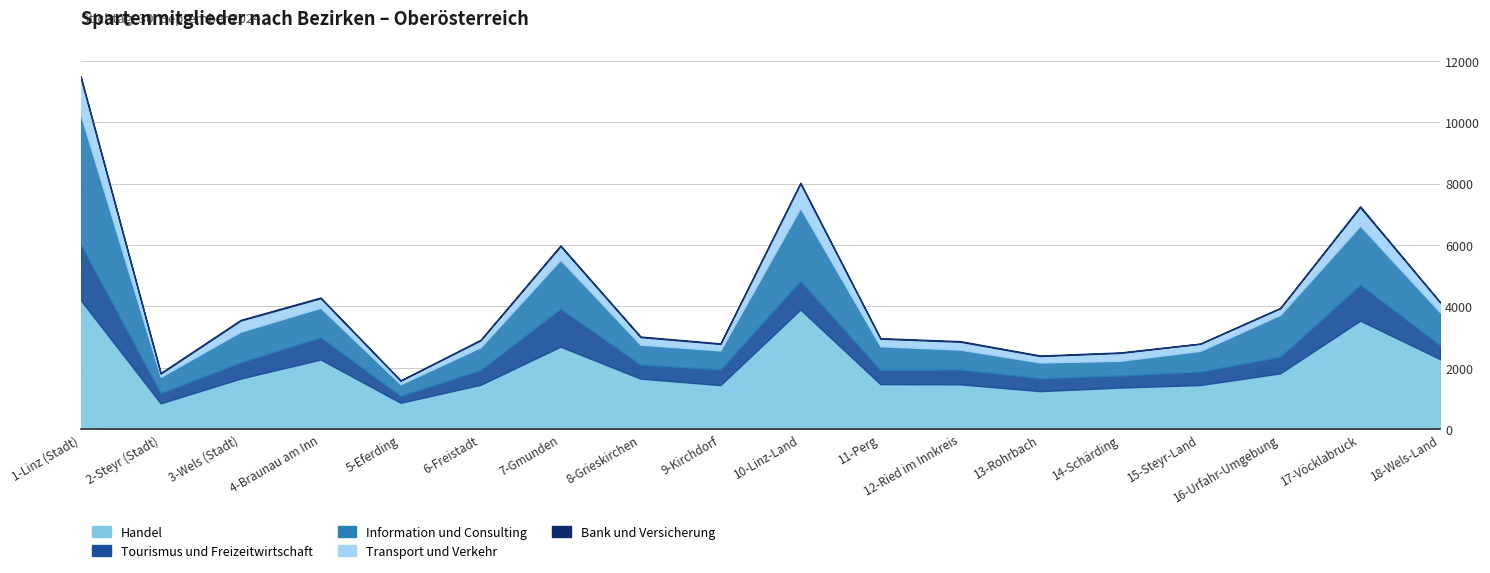

Reading right to left, transcribe all the data shown in this chart.

Handel: 18-Wels-Land=2280	17-Vöcklabruck=3534	16-Urfahr-Umgebung=1817	15-Steyr-Land=1436	14-Schärding=1354	13-Rohrbach=1237	12-Ried im Innkreis=1459	11-Perg=1467	10-Linz-Land=3897	9-Kirchdorf=1434	8-Grieskirchen=1645	7-Gmunden=2687	6-Freistadt=1444	5-Eferding=859	4-Braunau am Inn=2268	3-Wels (Stadt)=1648	2-Steyr (Stadt)=839	1-Linz (Stadt)=4205
Tourismus und Freizeitwirtschaft: 18-Wels-Land=455	17-Vöcklabruck=1173	16-Urfahr-Umgebung=539	15-Steyr-Land=438	14-Schärding=392	13-Rohrbach=420	12-Ried im Innkreis=483	11-Perg=459	10-Linz-Land=937	9-Kirchdorf=509	8-Grieskirchen=457	7-Gmunden=1235	6-Freistadt=481	5-Eferding=225	4-Braunau am Inn=721	3-Wels (Stadt)=528	2-Steyr (Stadt)=331	1-Linz (Stadt)=1820
Information und Consulting: 18-Wels-Land=1070	17-Vöcklabruck=1924	16-Urfahr-Umgebung=1370	15-Steyr-Land=676	14-Schärding=482	13-Rohrbach=514	12-Ried im Innkreis=648	11-Perg=775	10-Linz-Land=2374	9-Kirchdorf=622	8-Grieskirchen=650	7-Gmunden=1597	6-Freistadt=744	5-Eferding=378	4-Braunau am Inn=967	3-Wels (Stadt)=1000	2-Steyr (Stadt)=531	1-Linz (Stadt)=4229
Transport und Verkehr: 18-Wels-Land=322	17-Vöcklabruck=601	16-Urfahr-Umgebung=213	15-Steyr-Land=231	14-Schärding=256	13-Rohrbach=211	12-Ried im Innkreis=257	11-Perg=247	10-Linz-Land=802	9-Kirchdorf=212	8-Grieskirchen=247	7-Gmunden=445	6-Freistadt=224	5-Eferding=117	4-Braunau am Inn=312	3-Wels (Stadt)=364	2-Steyr (Stadt)=109	1-Linz (Stadt)=1205
Bank und Versicherung: 18-Wels-Land=13	17-Vöcklabruck=33	16-Urfahr-Umgebung=12	15-Steyr-Land=8	14-Schärding=16	13-Rohrbach=16	12-Ried im Innkreis=21	11-Perg=17	10-Linz-Land=24	9-Kirchdorf=18	8-Grieskirchen=20	7-Gmunden=26	6-Freistadt=18	5-Eferding=9	4-Braunau am Inn=23	3-Wels (Stadt)=21	2-Steyr (Stadt)=21	1-Linz (Stadt)=45